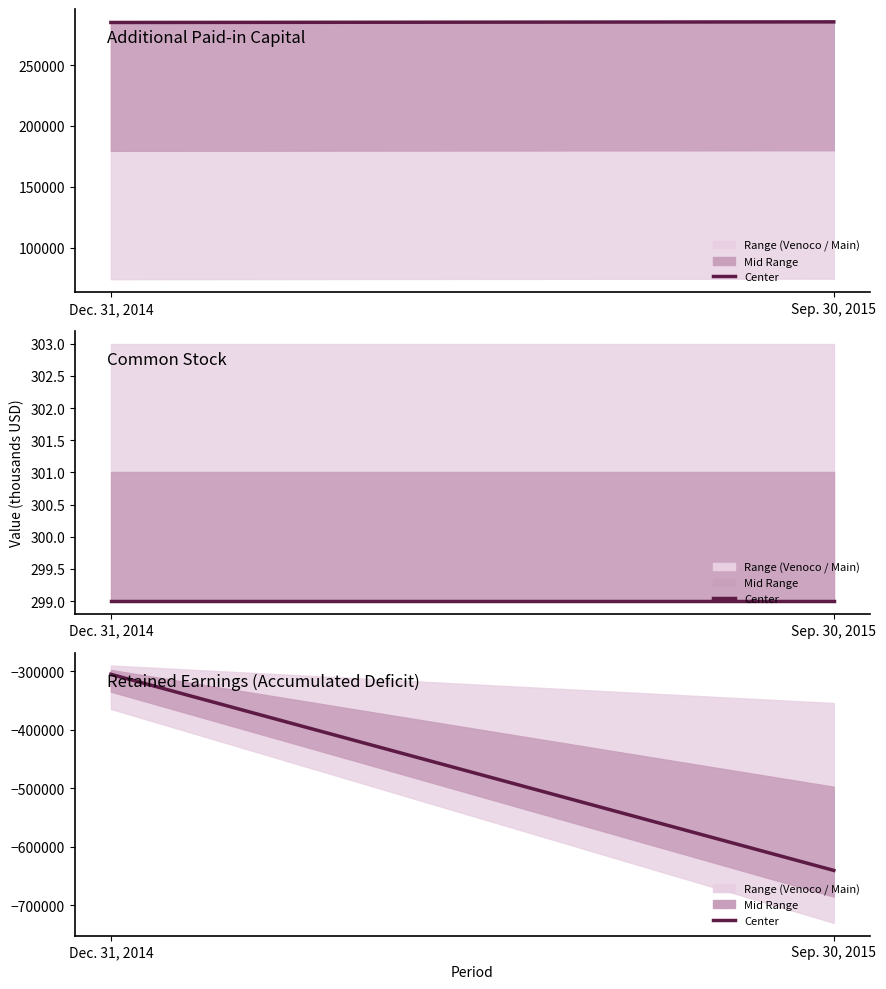

What is the approximate value of Additional Paid-in Capital at Dec. 31, 2014?

285120